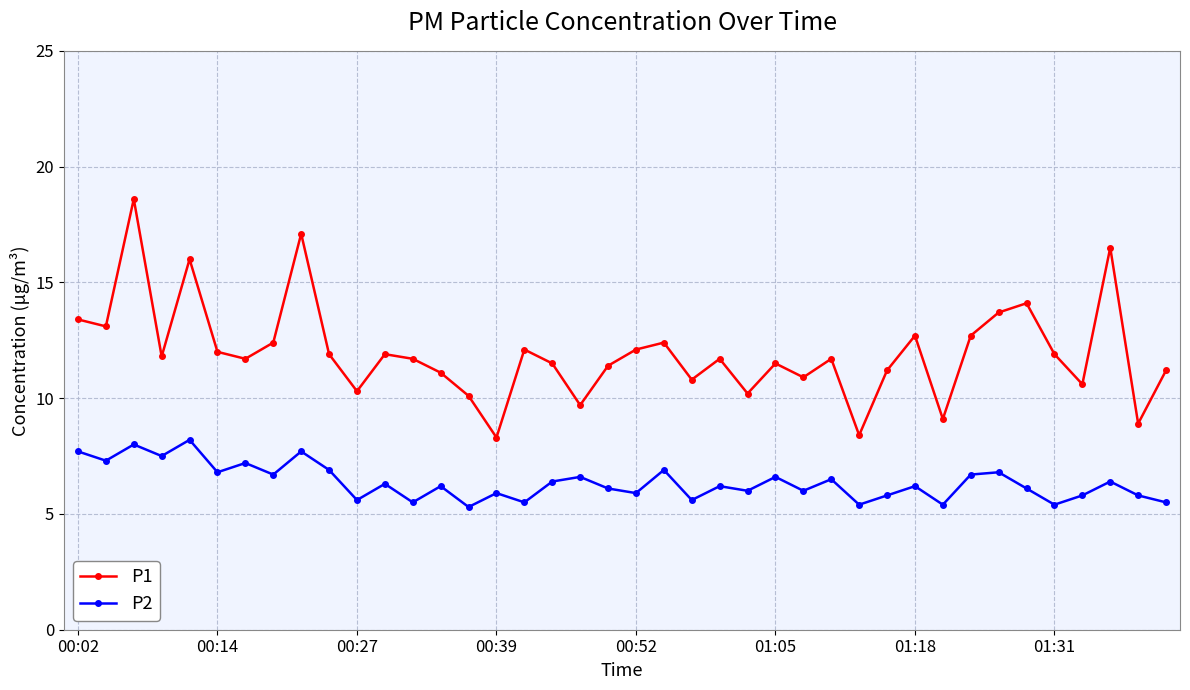

List the series in order of their overall mean, lowest first.

P2, P1